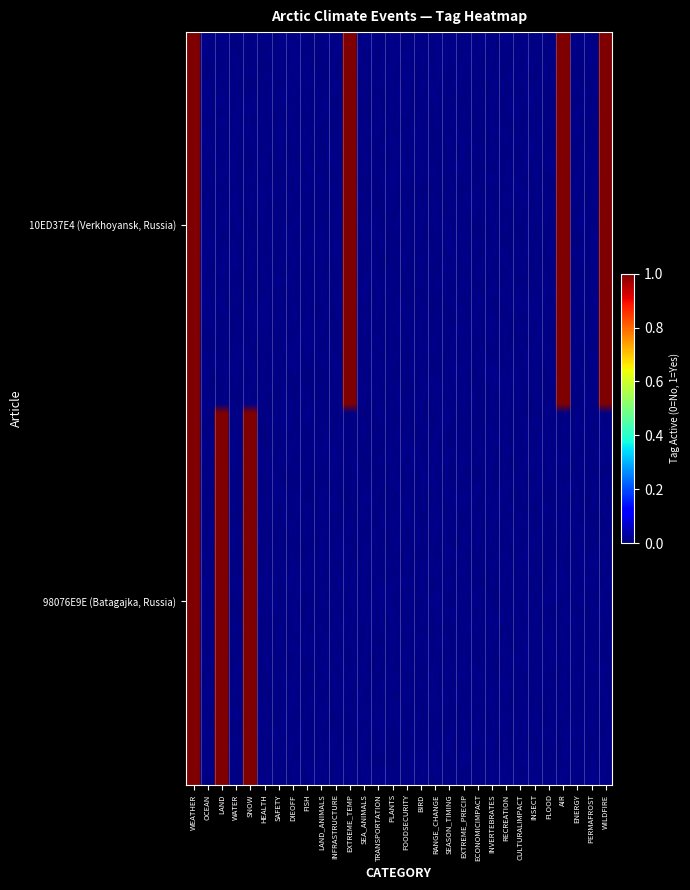

Is it true that WEATHER equals 1 at ENERGY?

False